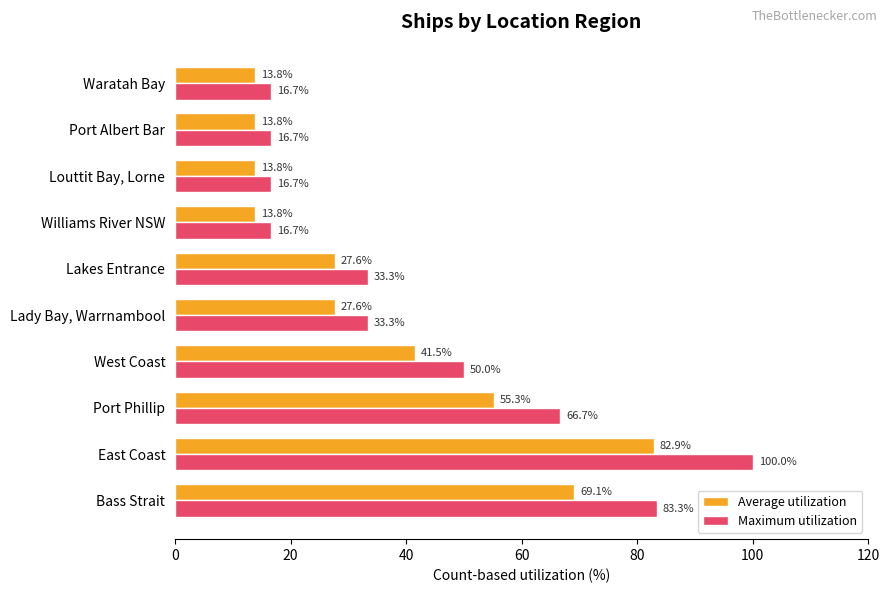

What is the sum of all Average utilization values?

359.4